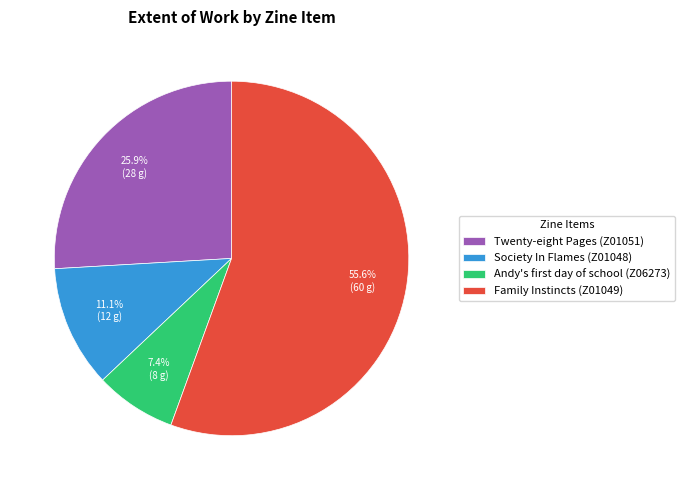

Which category has the biggest portion of the pie?

Family Instincts (Z01049)